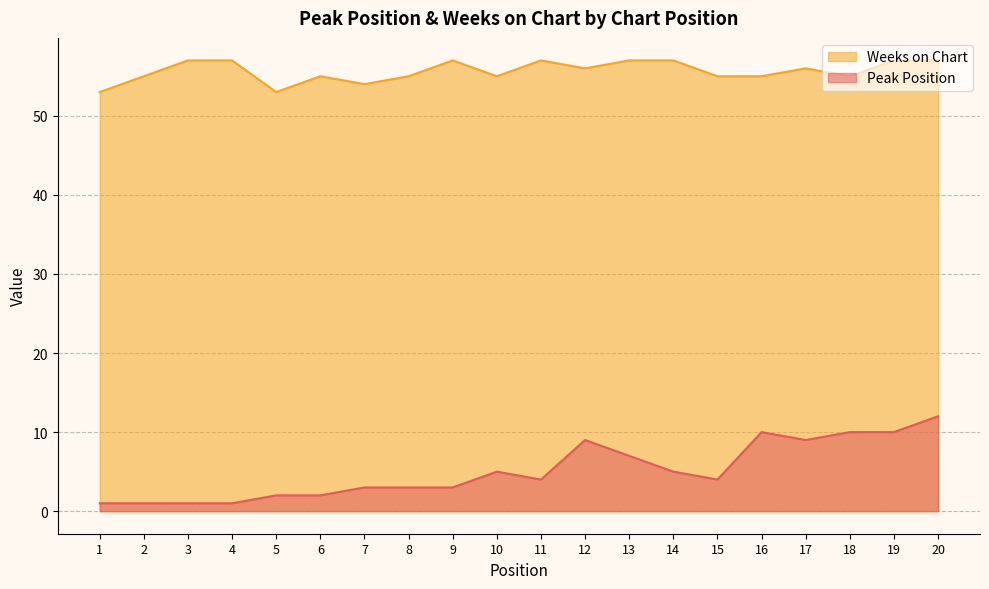

Where does the Weeks on Chart series first go above 56?

3